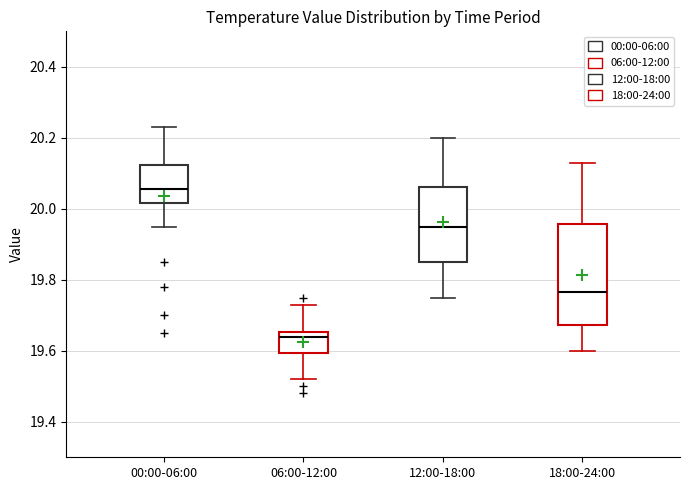

Where does the median line of the box for 00:00-06:00 sit on the y-axis? The values are not printed on the chart, so give them approximately, as read against the axis.

20.06